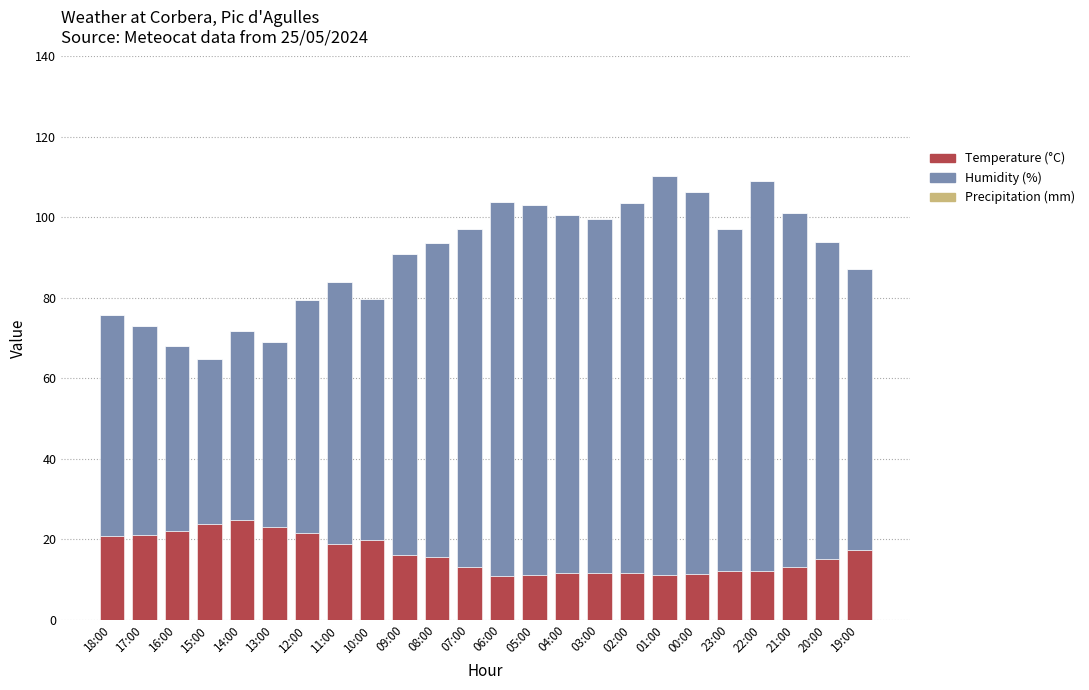

Is it true that Temperature (°C) equals 21.1 at 17:00?

True